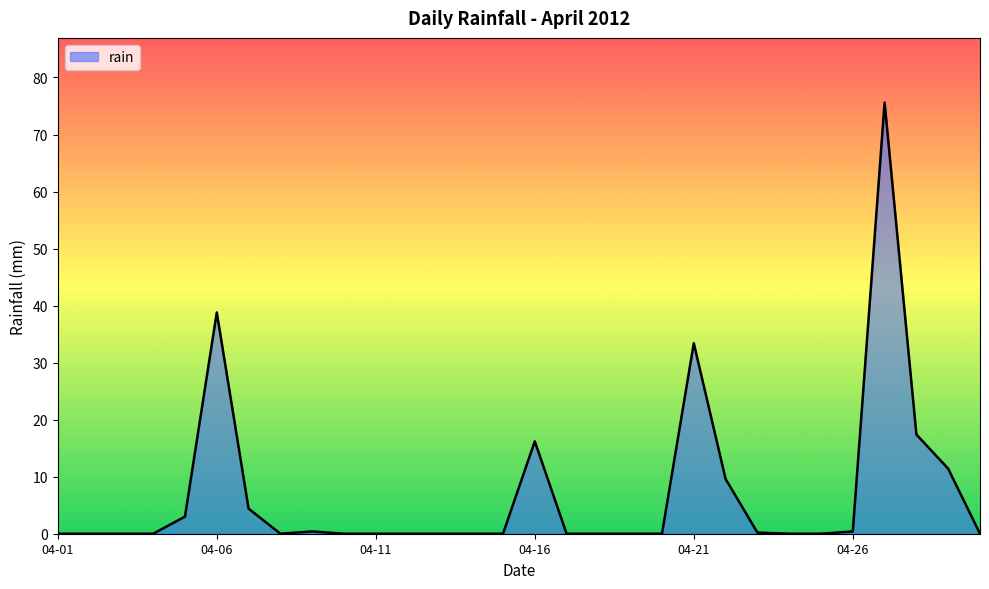

What is the maximum value shown in the chart?

75.6